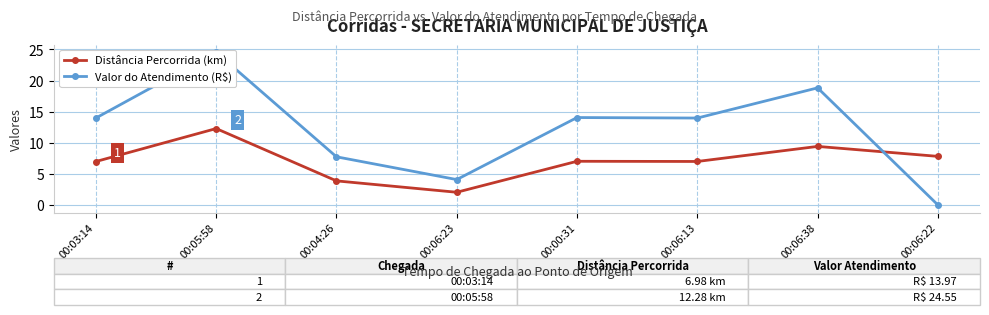

Which series has the largest range (max minus min)?

Valor do Atendimento (R$)